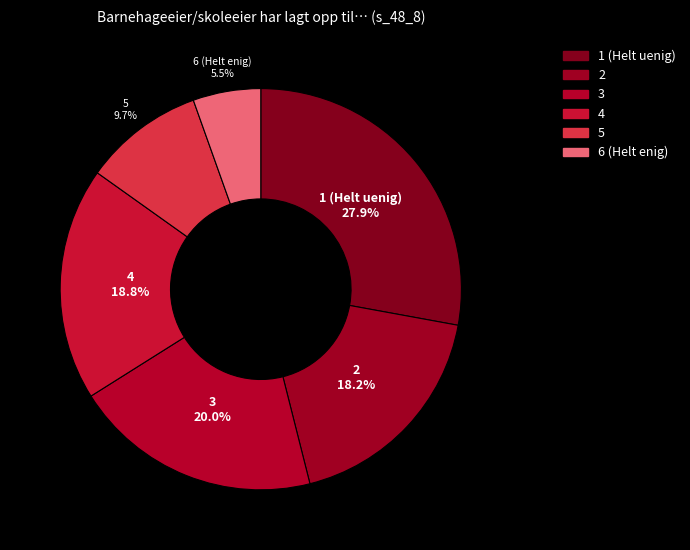

What percentage is the 5 slice, to the nearest percent?

10%